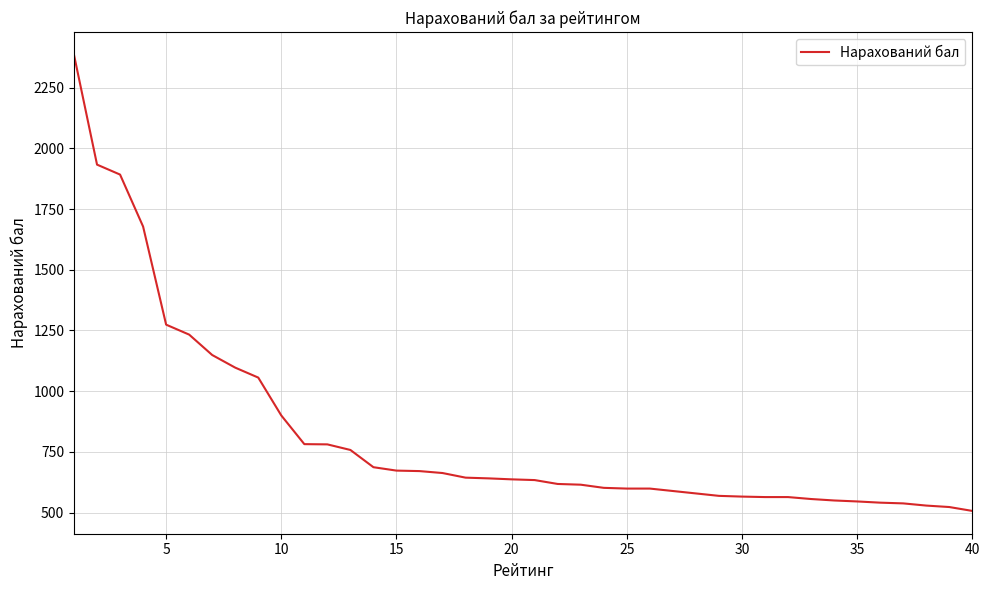

What is the smallest value displayed?

507